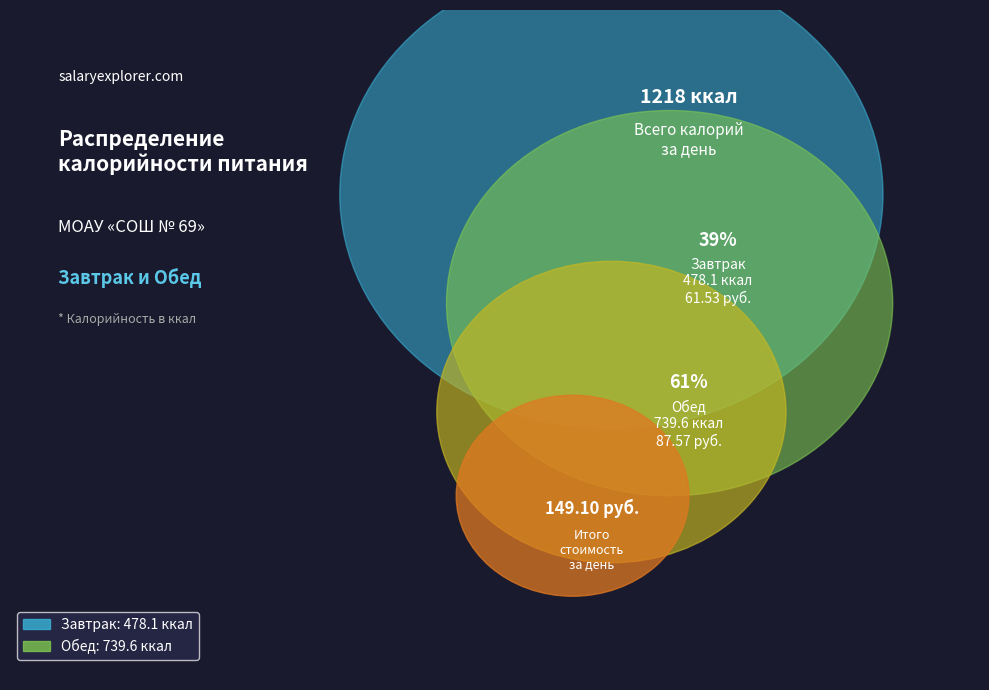

To the nearest percent, what portion does Обед represent?

61%